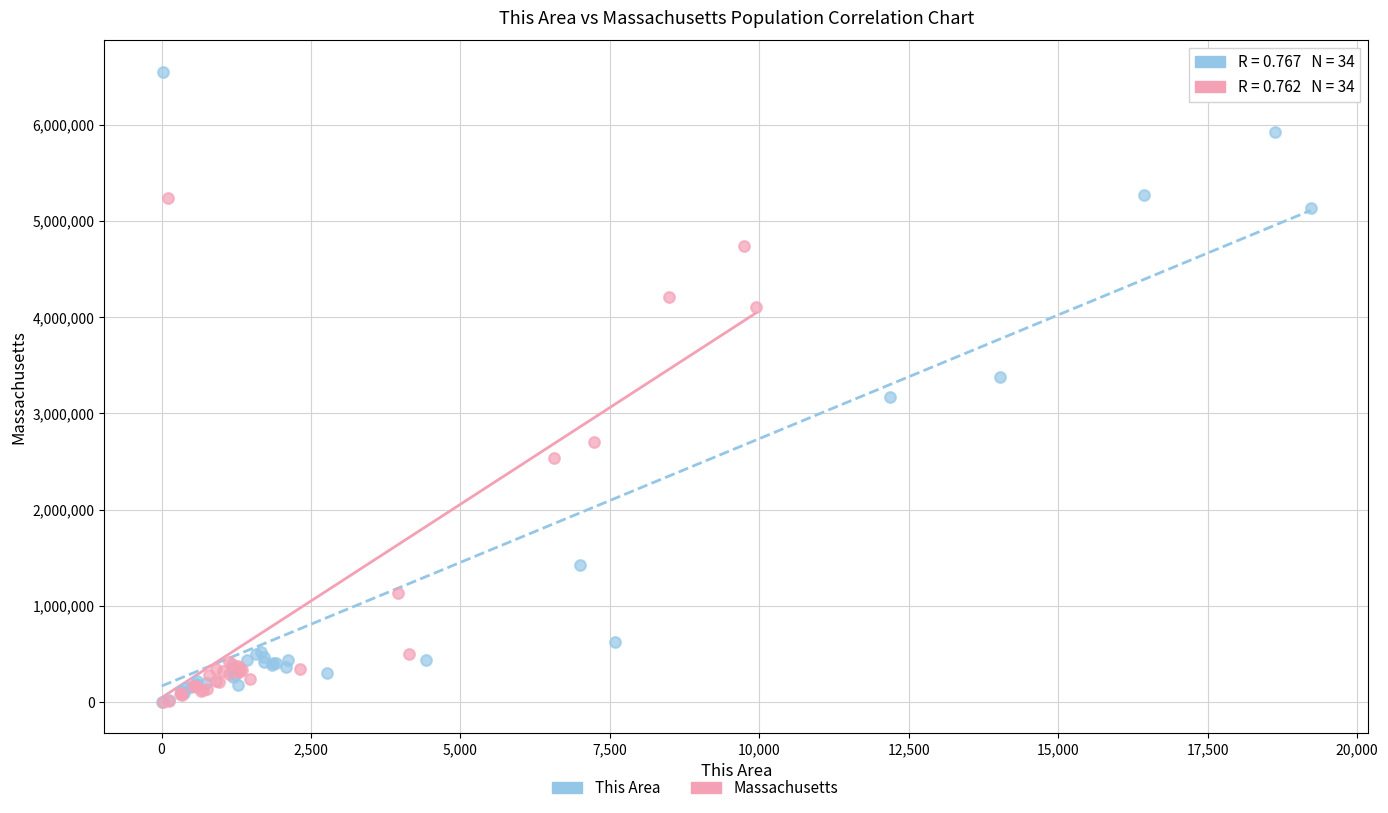

Which series reaches the maximum Y coordinate?

This Area